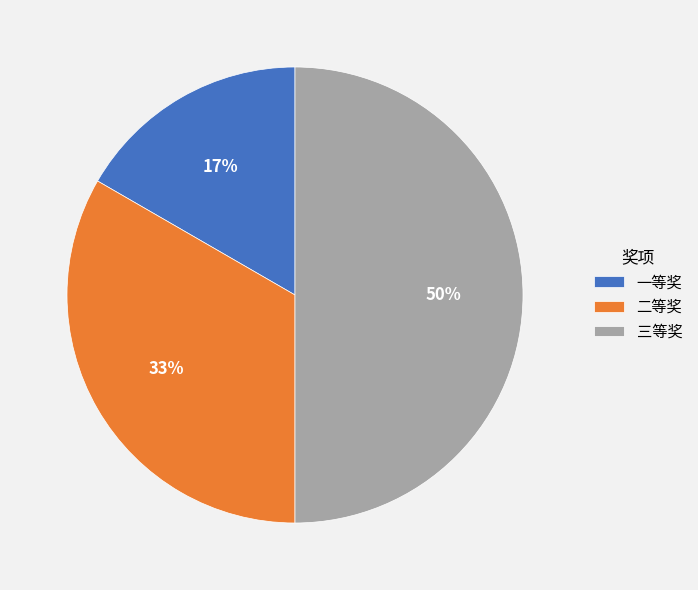

Is it true that 二等奖 is 33% of the pie?

True